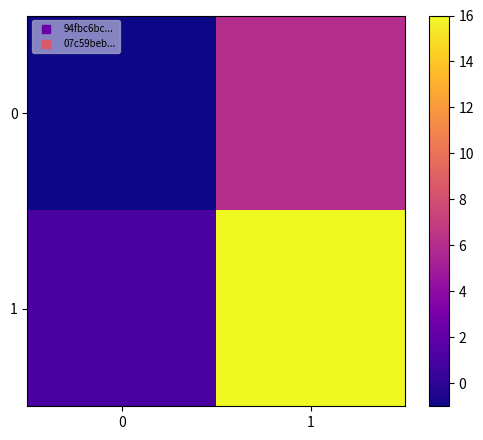

At which category is the sum across all series the highest?

1